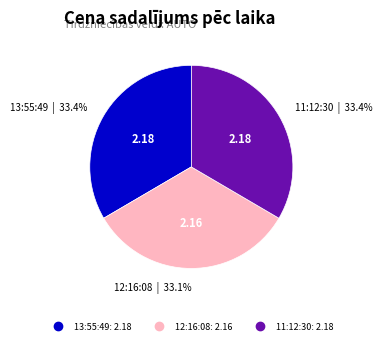

Is there a majority slice in this chart?

No